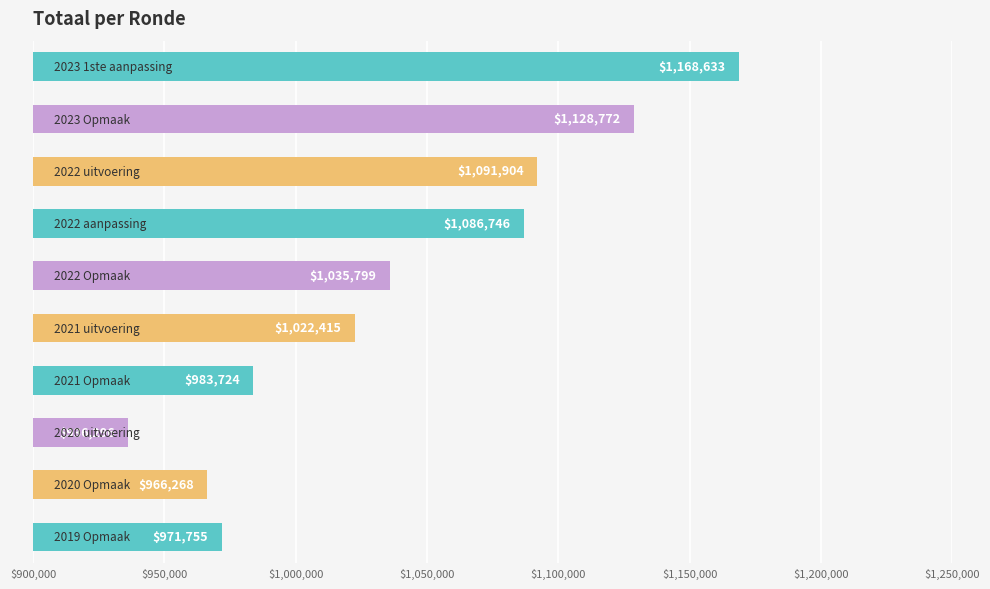

What is the value of the 6th bar from the top?

1022415